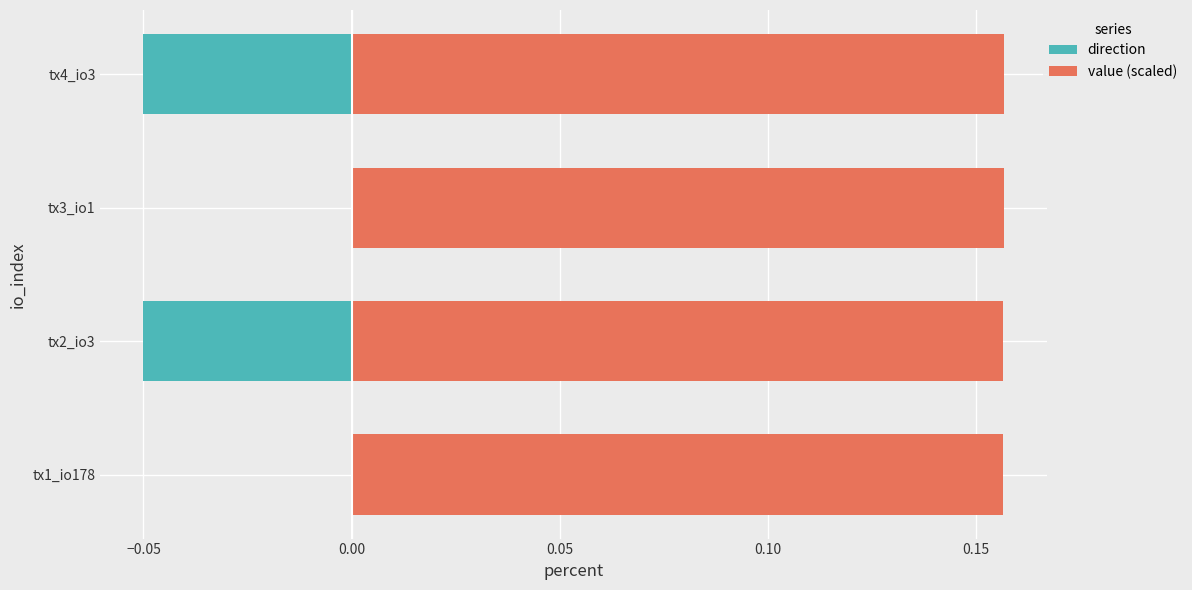

Which series has the largest range (max minus min)?

direction